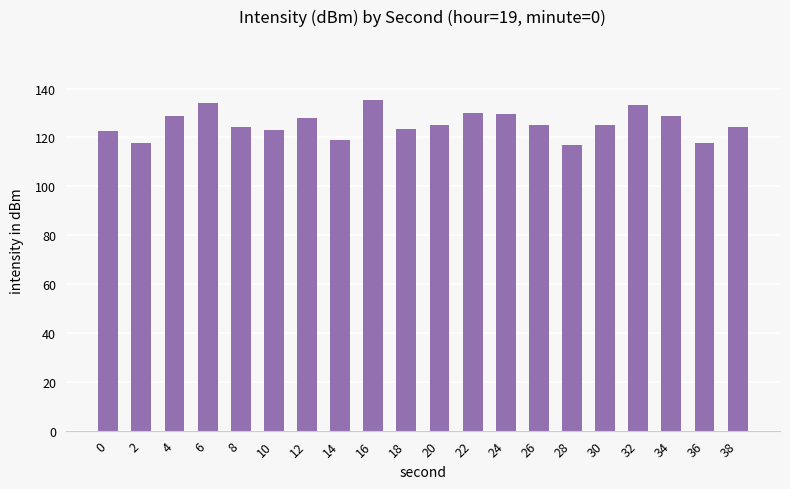

The chart shows a value of 68.9 at 22. True or false?

False